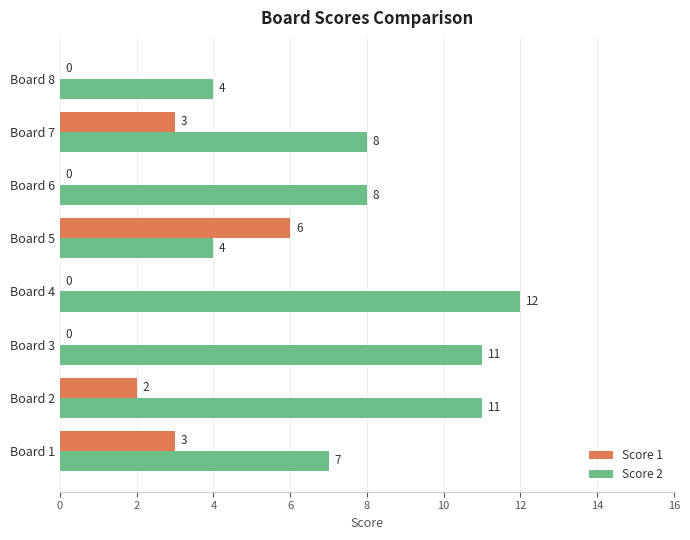

Read the Score 1 value at Board 5.

6